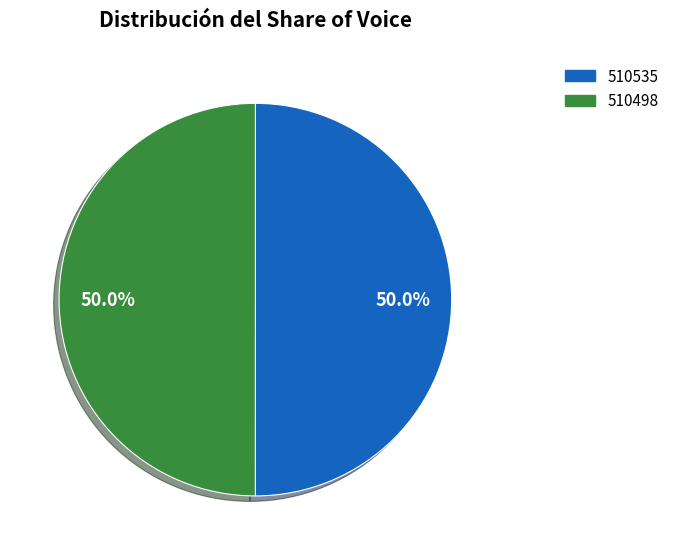

What is the total percentage of 510535 and 510498?

100.0%